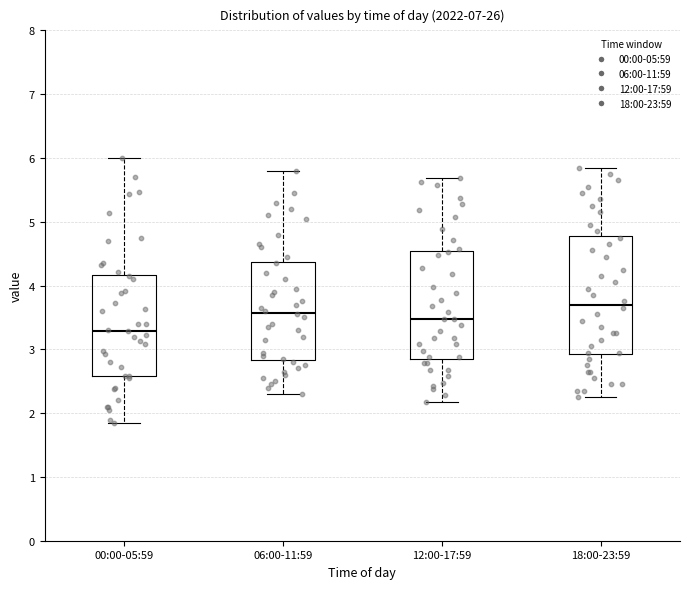

Where is the lower edge of the box for 18:00-23:59 on the y-axis? The values are not printed on the chart, so give them approximately, as read against the axis.

2.9